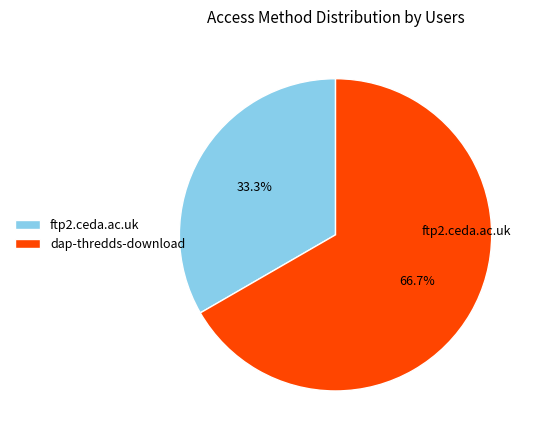

Is it true that ftp2.ceda.ac.uk is 20% of the pie?

False